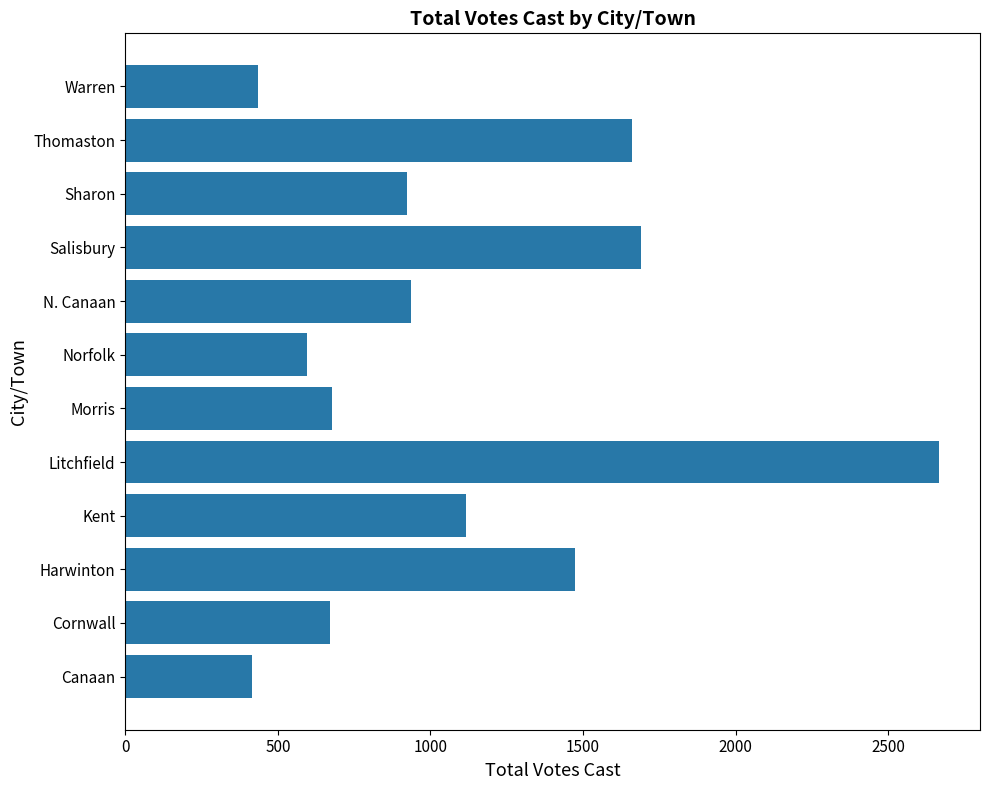

True or false: the data shows 950 at Morris.

False